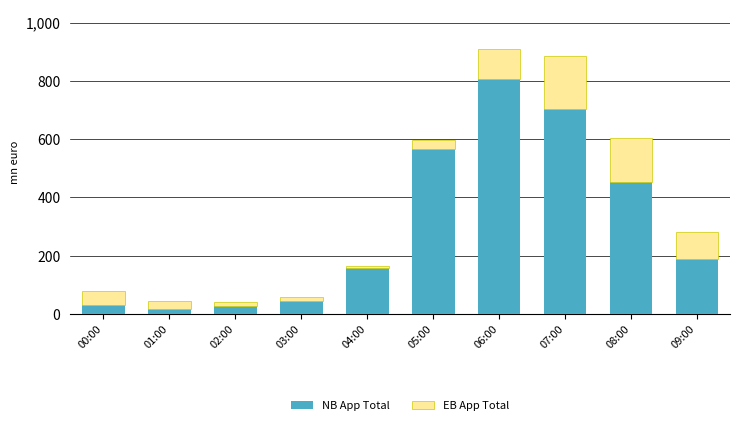

What is the difference between the maximum and minimum values in the NB App Total series?

788